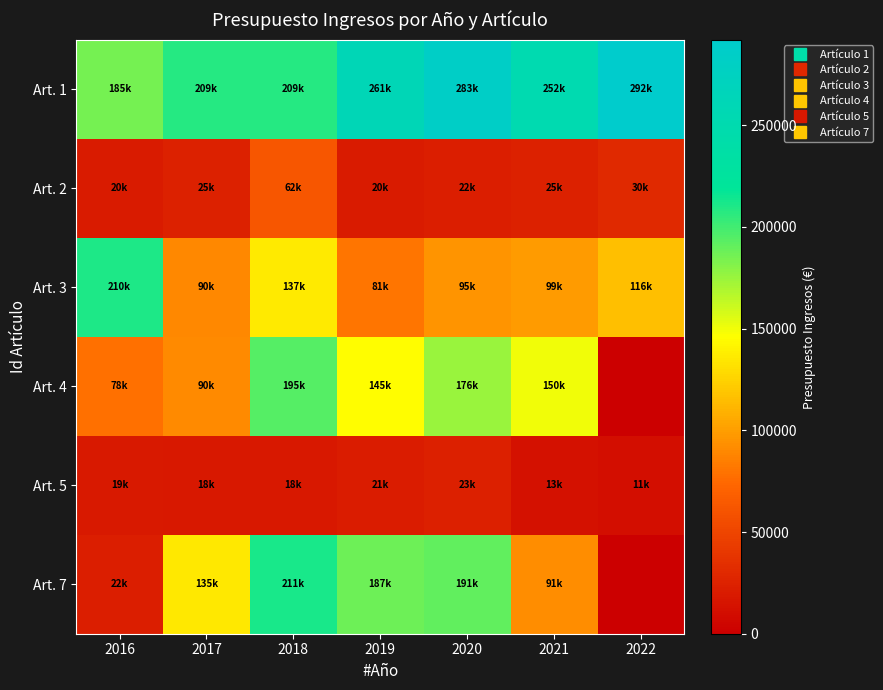

At 2018, list the series in order from largest to smallest.

Art. 7, Art. 1, Art. 4, Art. 3, Art. 2, Art. 5